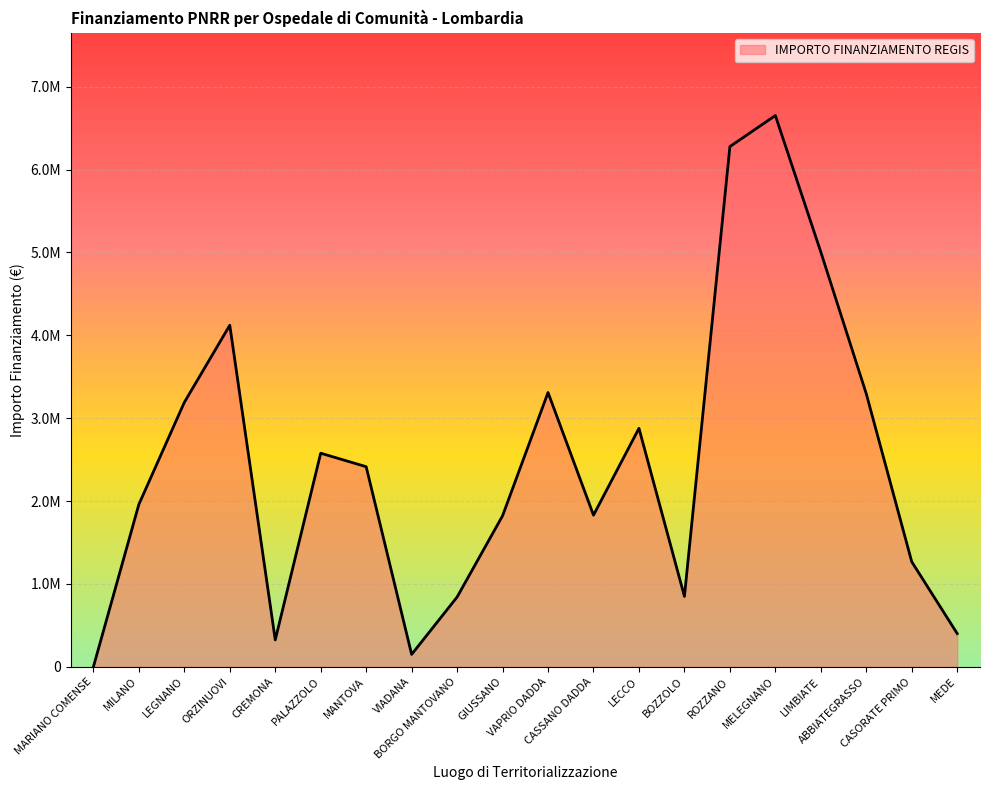

Rank the categories by value from highest to lowest.

MELEGNANO, ROZZANO, LIMBIATE, ORZINUOVI, VAPRIO DADDA, ABBIATEGRASSO, LEGNANO, LECCO, PALAZZOLO, MANTOVA, MILANO, CASSANO DADDA, GIUSSANO, CASORATE PRIMO, BOZZOLO, BORGO MANTOVANO, MEDE, CREMONA, VIADANA, MARIANO COMENSE